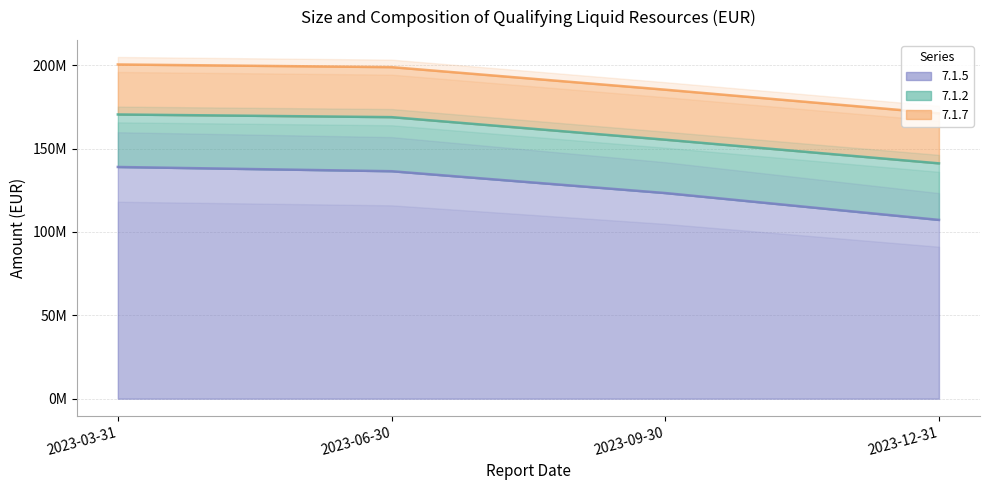

How many interior local valleys does the 7.1.2 series have?

1